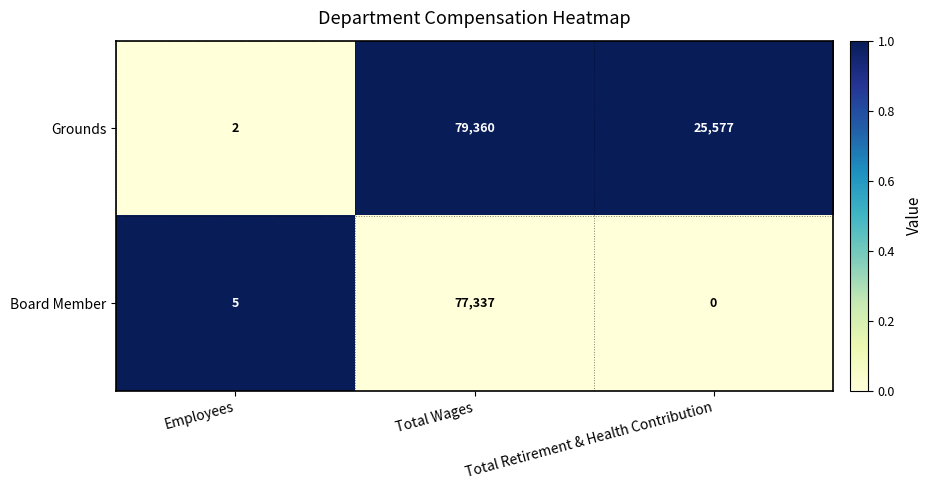

List the series in order of their peak value, lowest first.

Board Member, Grounds